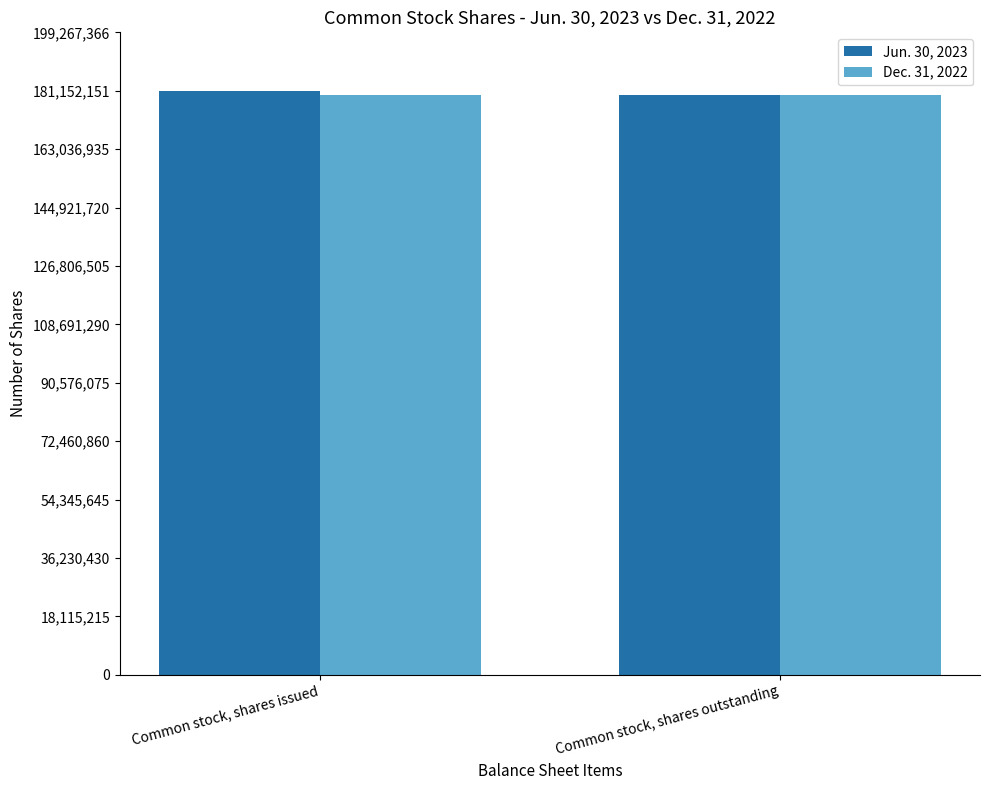

Reading left to right, transcribe all the data shown in this chart.

Jun. 30, 2023: Common stock, shares issued=181152151	Common stock, shares outstanding=179826309
Dec. 31, 2022: Common stock, shares issued=179826309	Common stock, shares outstanding=179826309